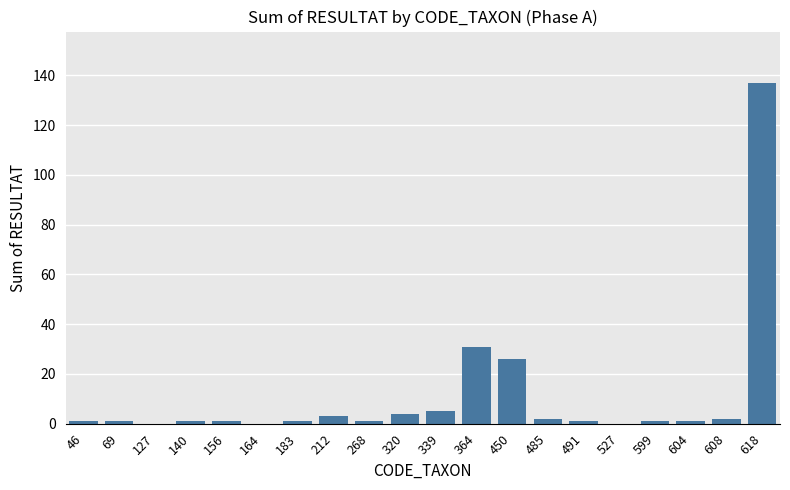

The value at 618 is 137. True or false?

True